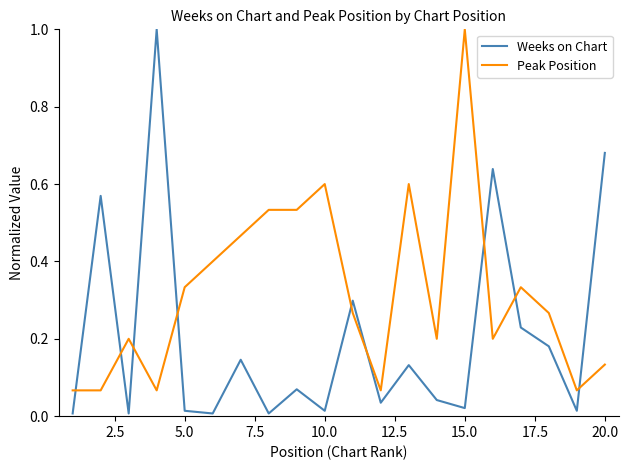

How many intersections are there between Peak Position and Weeks on Chart?

9